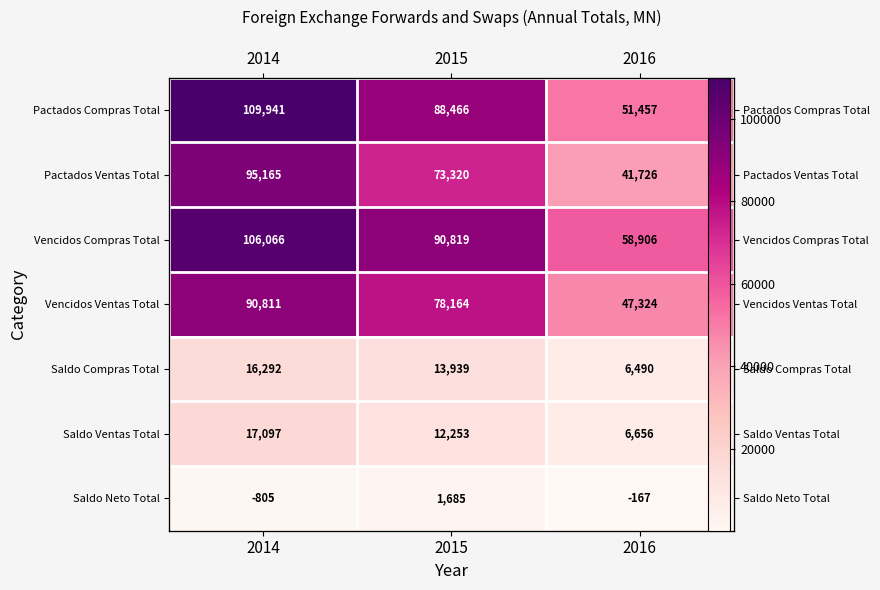

The value of Vencidos Compras Total at 2014 is 25917.6. True or false?

False